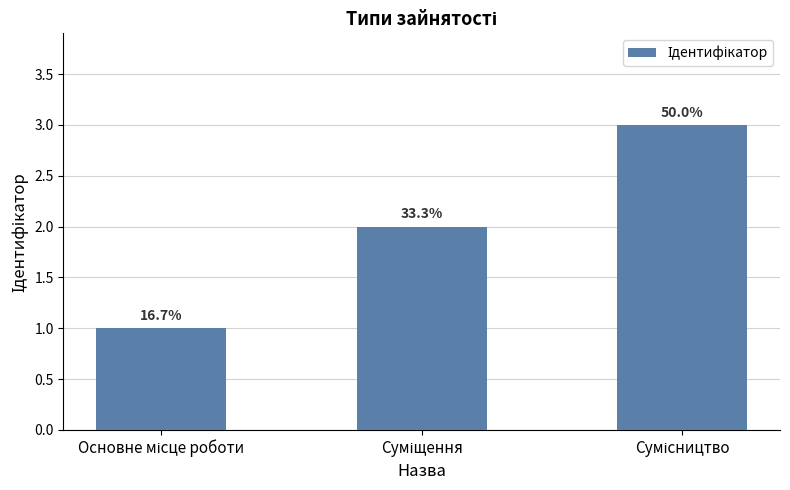

What is the ratio of the value at Основне місце роботи to the value at Сумісництво?

0.3